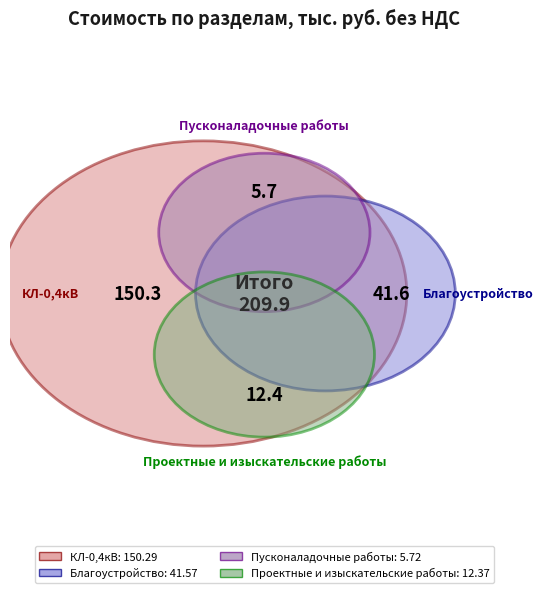

True or false: Пусконаладочные работы accounts for 8% of the total.

False